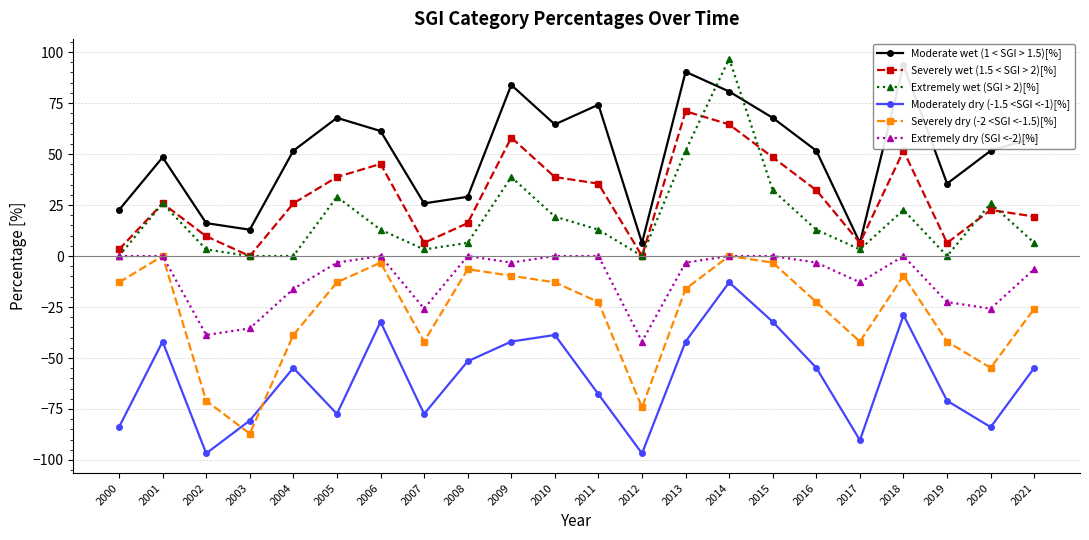

List the labels in order of Moderate wet (1 < SGI > 1.5)[%] value, smallest first.

2012, 2017, 2003, 2002, 2000, 2007, 2008, 2019, 2001, 2004, 2016, 2020, 2021, 2006, 2010, 2005, 2015, 2011, 2014, 2009, 2013, 2018